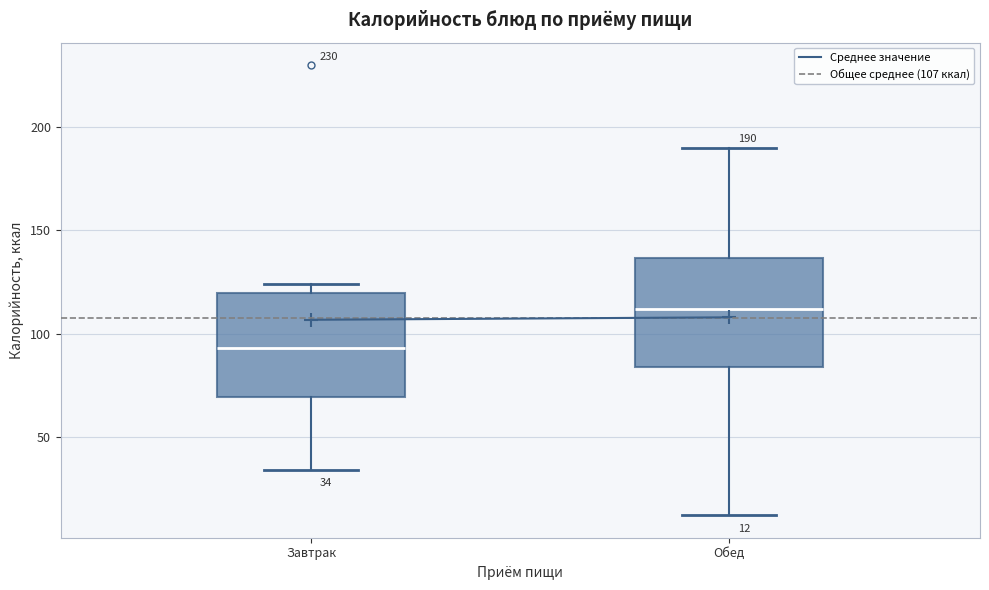

Which box's median line is the highest?

Обед